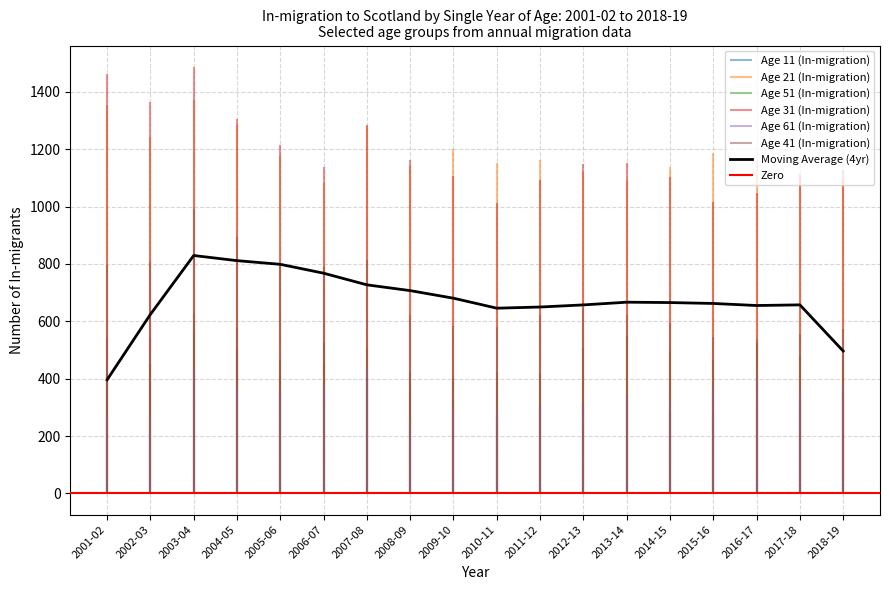

What is the spread (max minus min) of values at 2017-18?

794